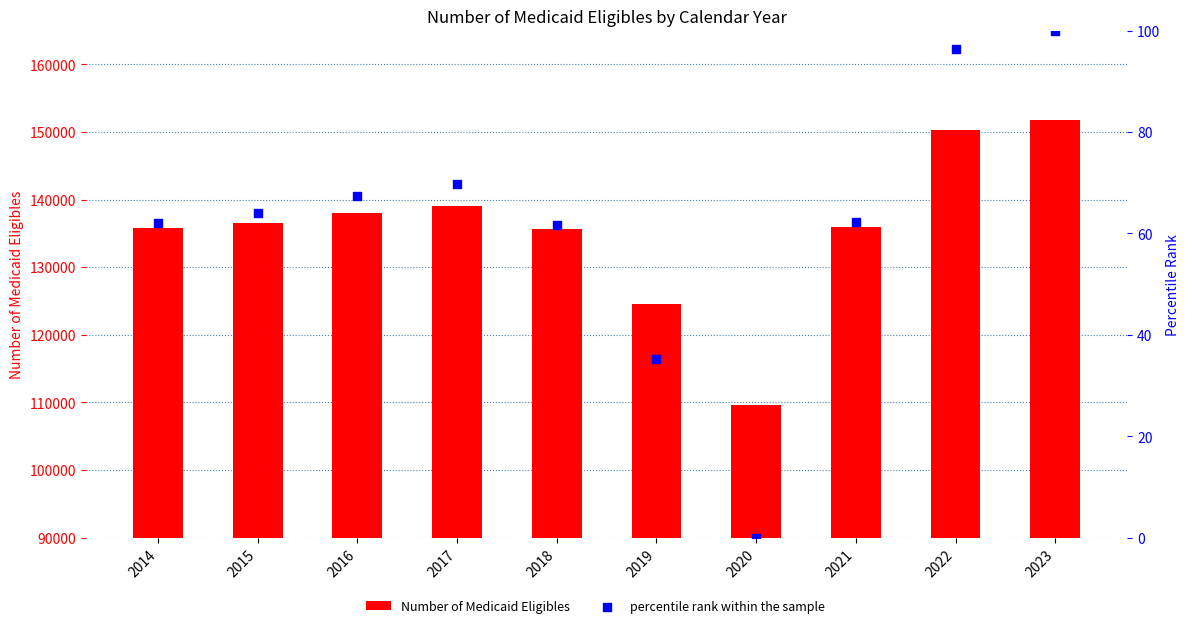

At how many categories does at least one series exceed 12379?

10